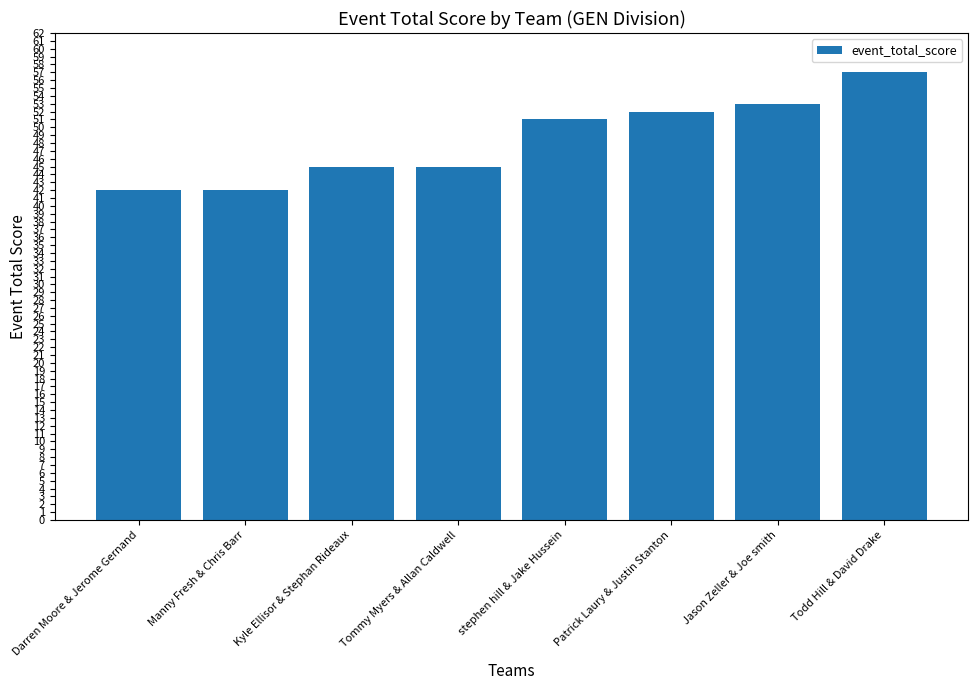

The chart shows a value of 80 at Tommy Myers & Allan Caldwell. True or false?

False